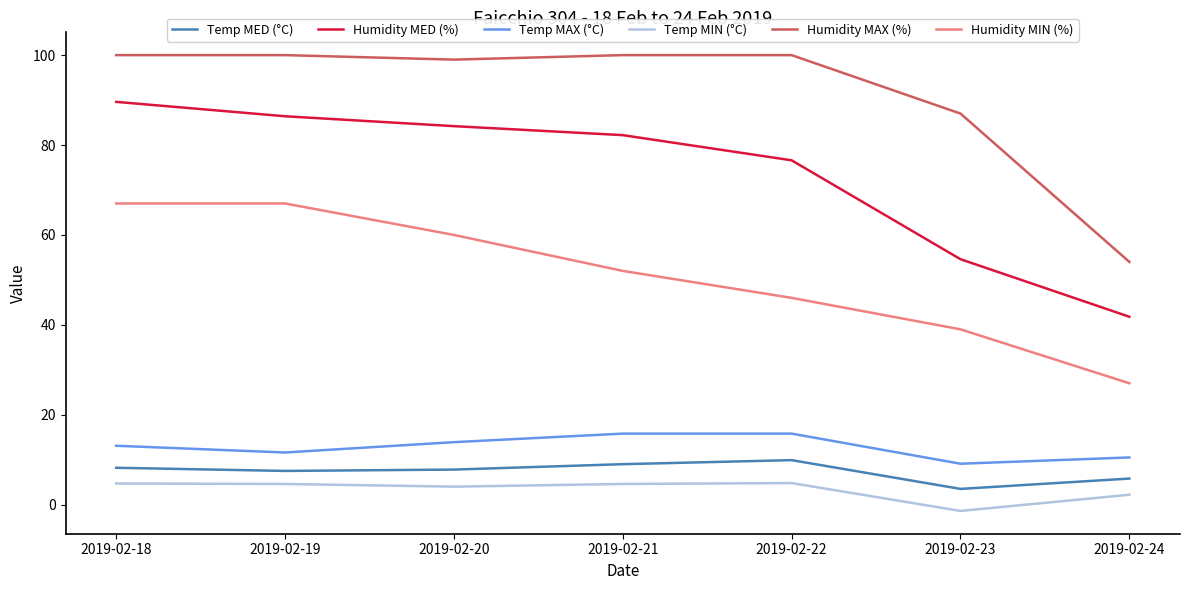

Rank the series at 2019-02-21 from lowest to highest value.

Temp MIN (°C), Temp MED (°C), Temp MAX (°C), Humidity MIN (%), Humidity MED (%), Humidity MAX (%)